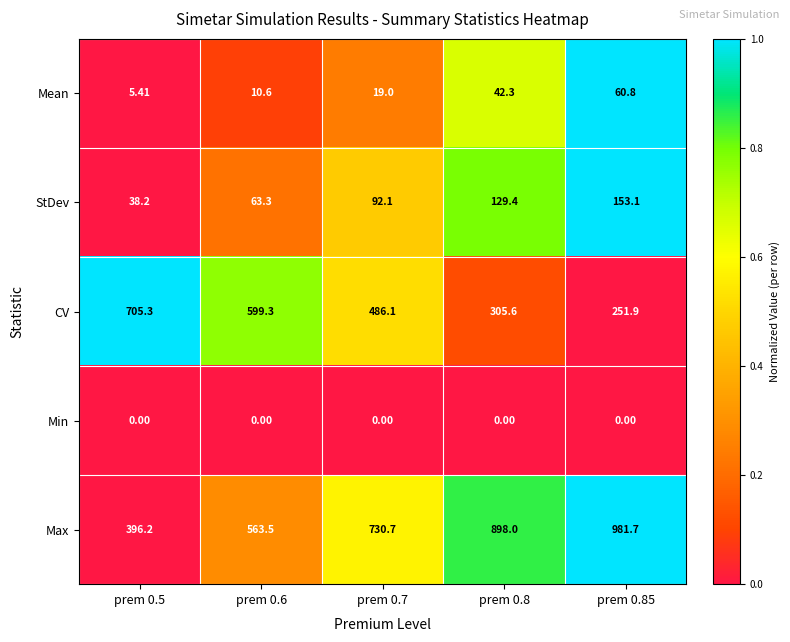

Which series has the largest total across all categories?

Max